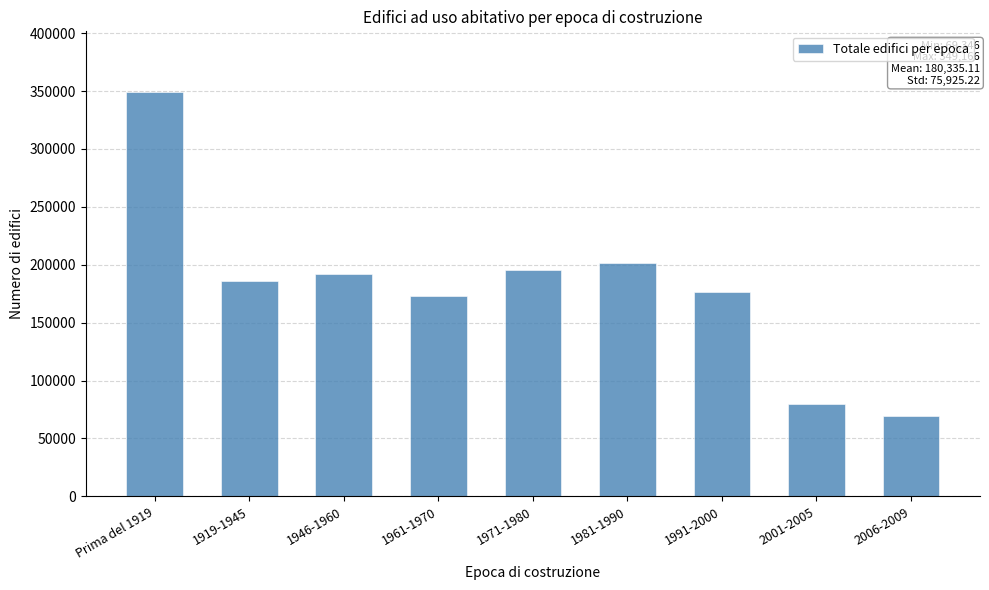

Reading left to right, extract all data points from this chart.

Prima del 1919=349166	1919-1945=186002	1946-1960=191750	1961-1970=173403	1971-1980=195452	1981-1990=201622	1991-2000=176707	2001-2005=79568	2006-2009=69346